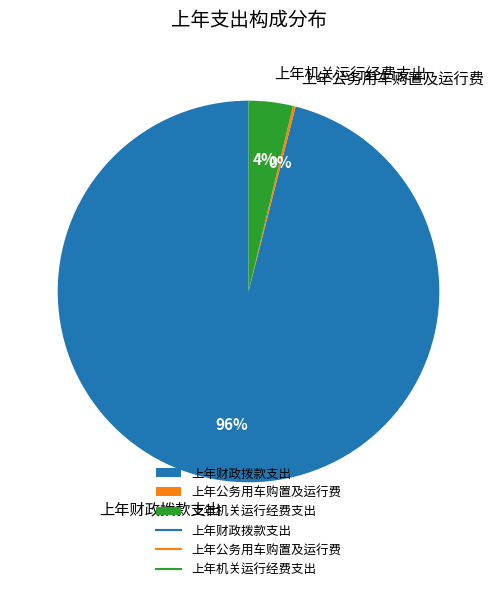

Between 上年机关运行经费支出 and 上年财政拨款支出, which is larger?

上年财政拨款支出